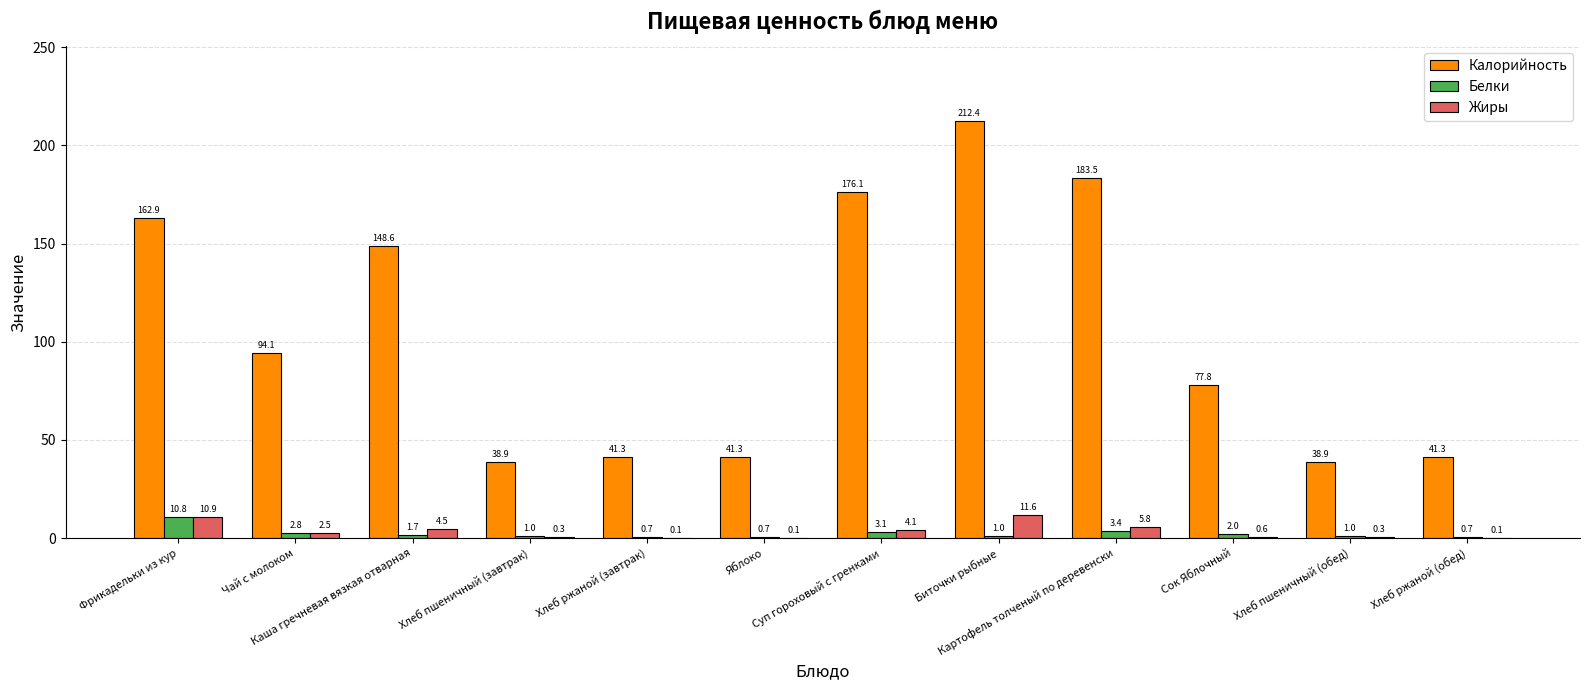

Is it true that Жиры equals 10.9 at Фрикадельки из кур?

True